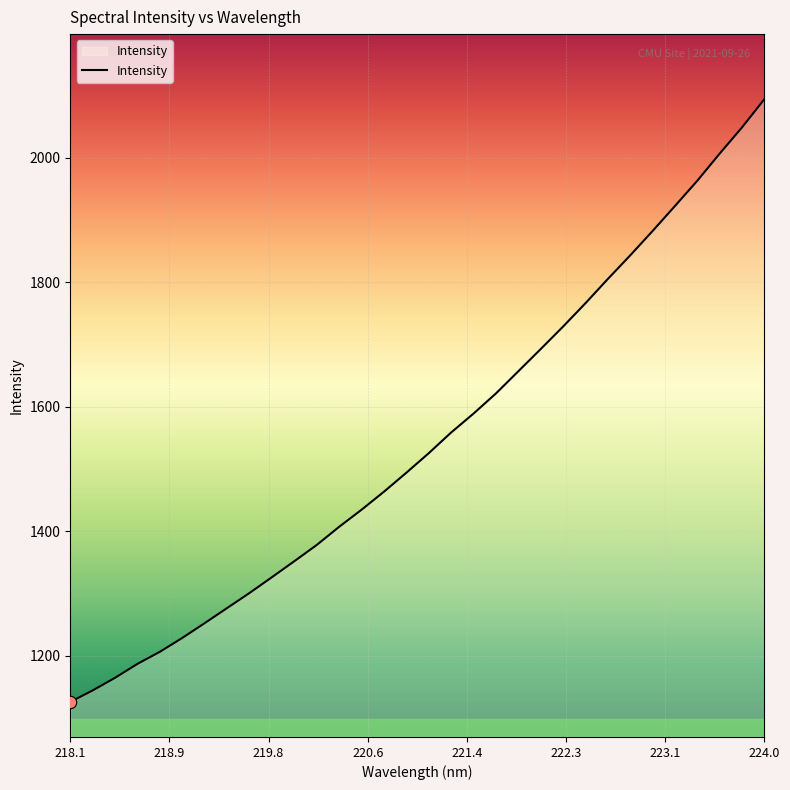

What is the greatest value displayed?

2094.2